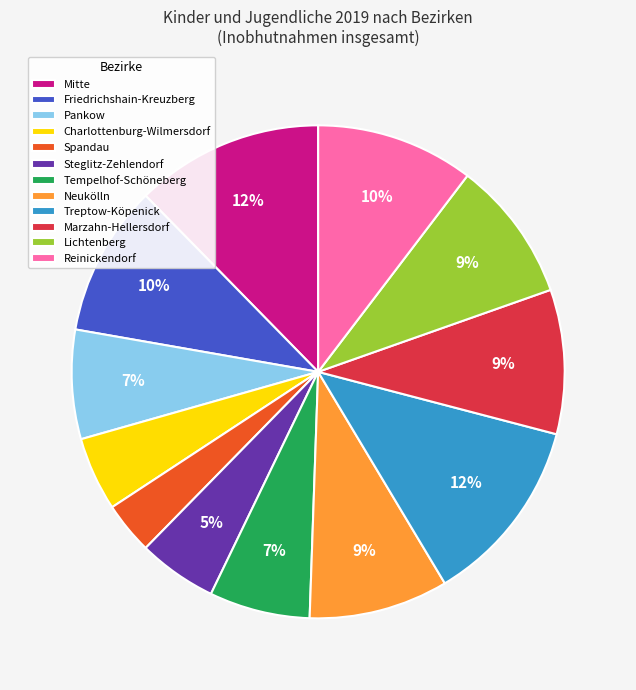

The Mitte slice represents 1% of the pie. True or false?

False